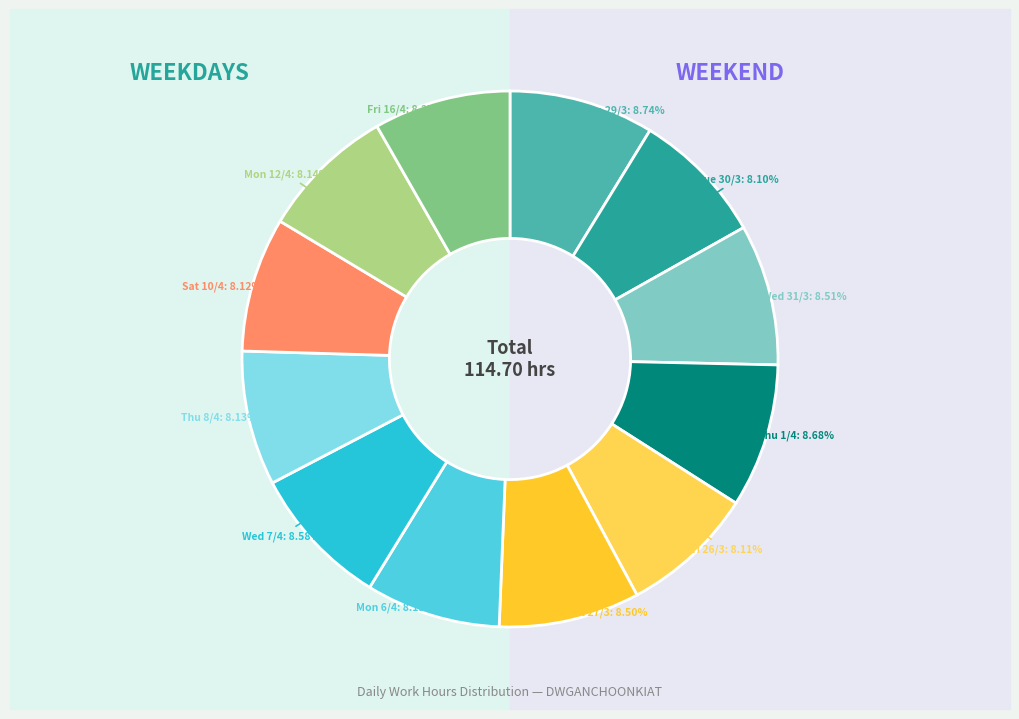

Does Sat 10/4 represent more than half of the total?

No